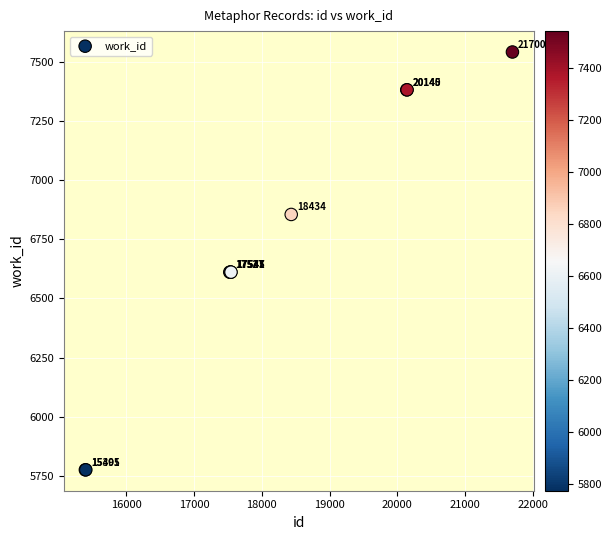

What Y value in the scatter plot is closest to 6658?

6611